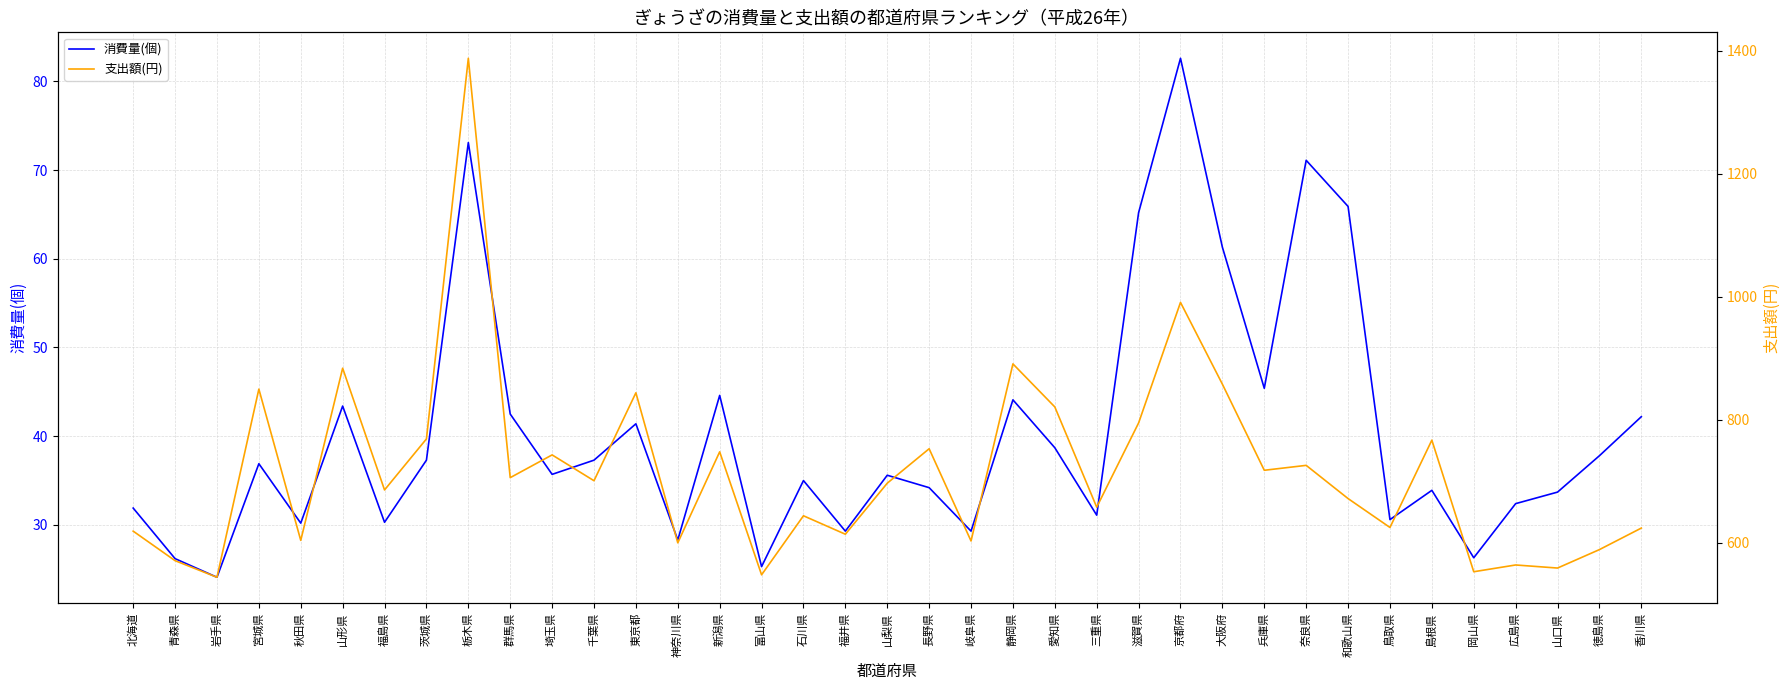

What is the label of the 36th point from the left?

徳島県